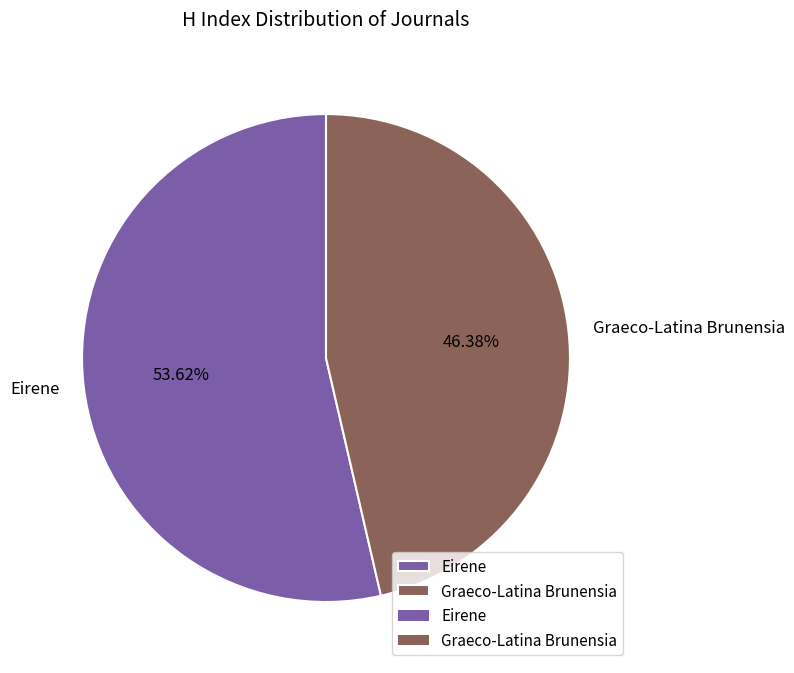

Is it true that Graeco-Latina Brunensia is 46% of the pie?

True